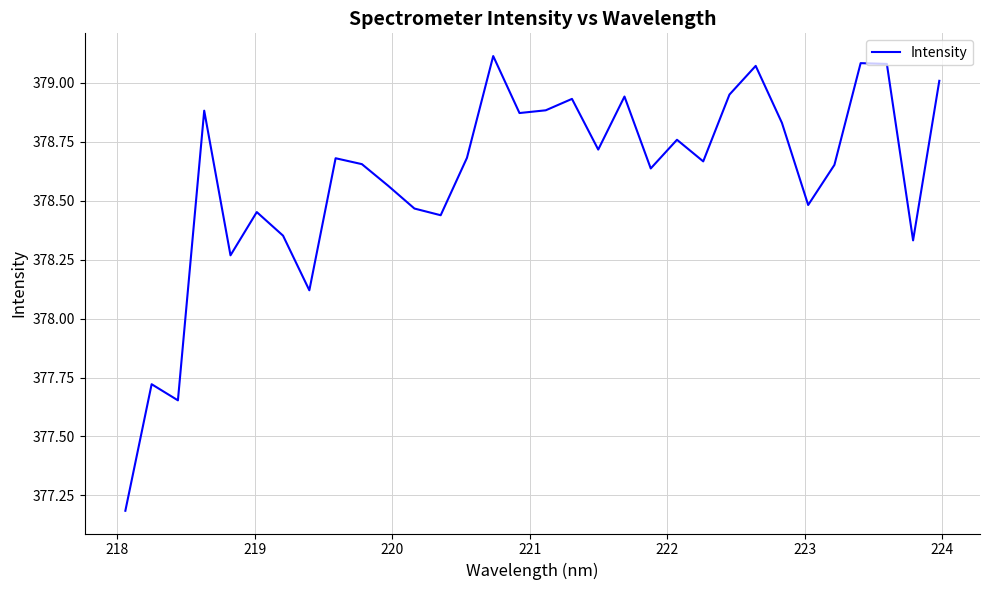

What is the difference between the maximum and minimum values?

1.9